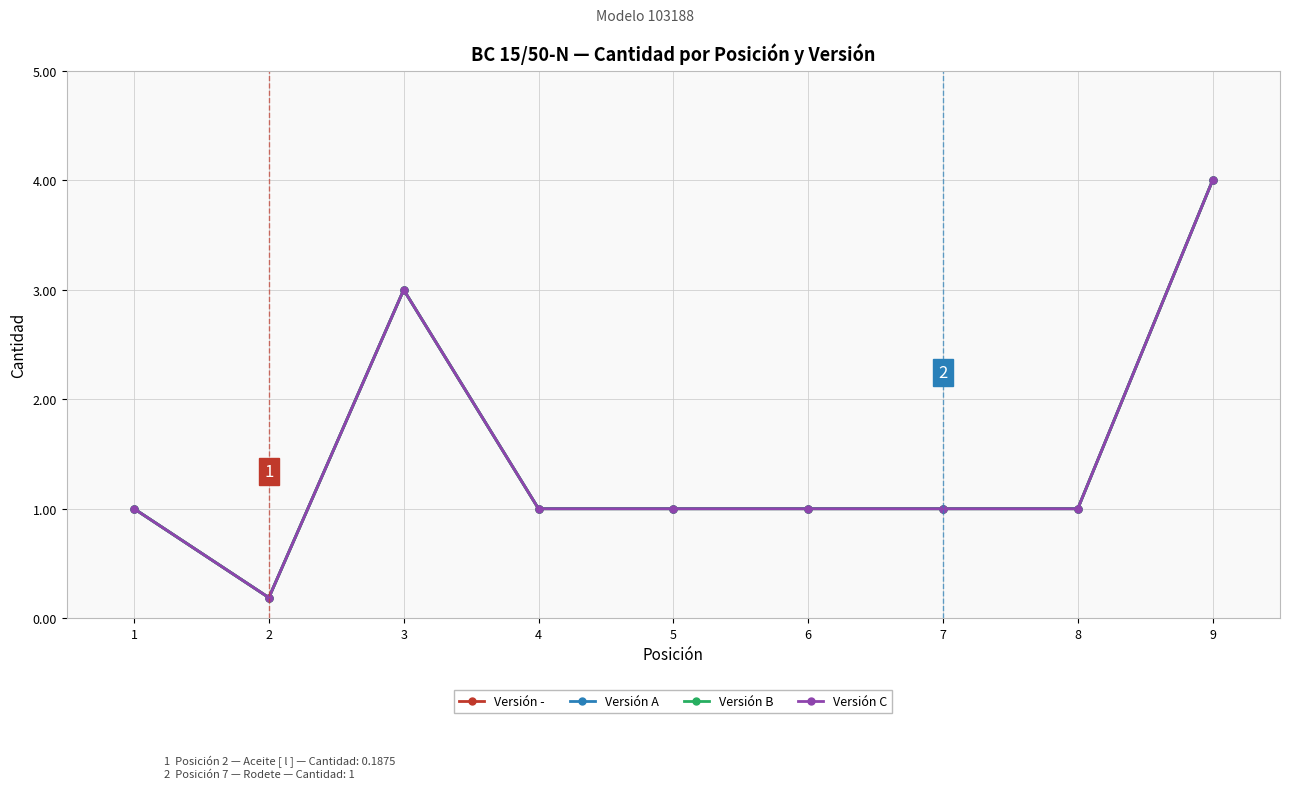

What value does the Versión - series have at 4?

1.0